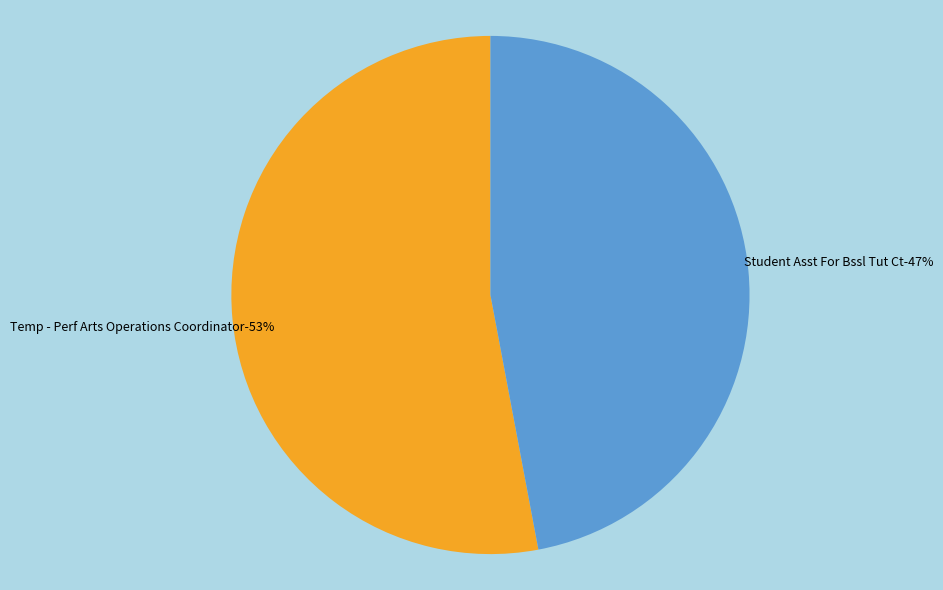

To the nearest percent, what is the combined percentage of Temp - Perf Arts Operations Coordinator and Student Asst For Bssl Tut Ct?

100%